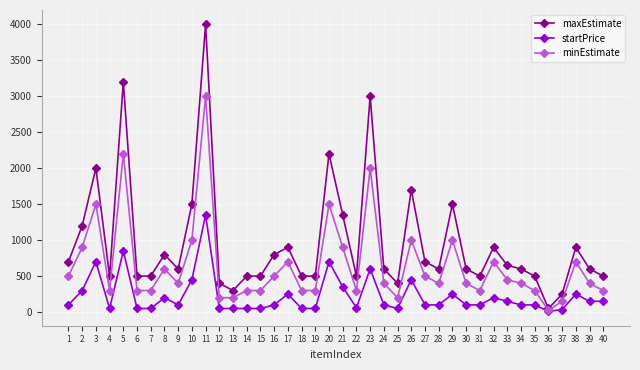

True or false: minEstimate has more than 1 interior local peaks.

True